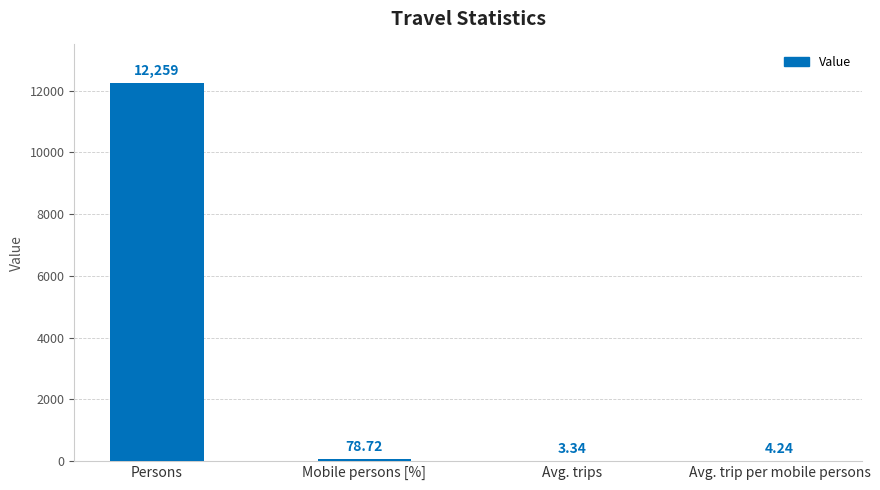

Are the bars horizontal?

No